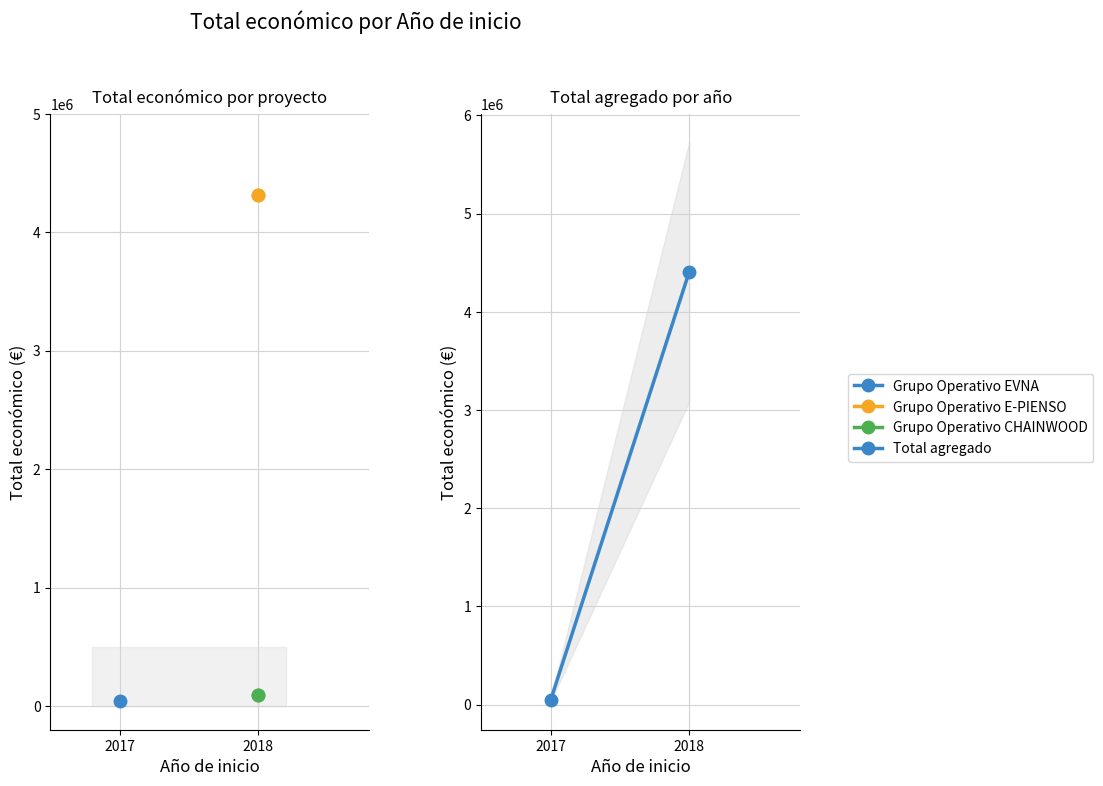

How many values are between 42072 and 4409903?

2